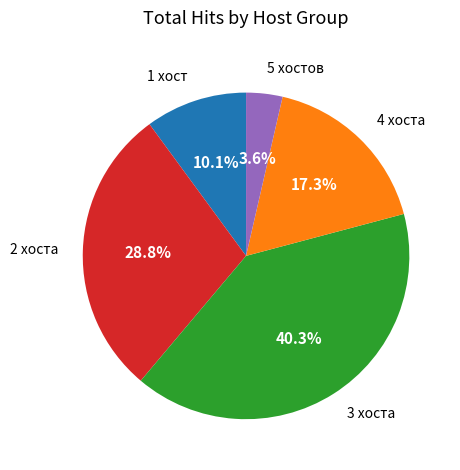

Do 5 хостов and 4 хоста together represent more than half of the pie?

No